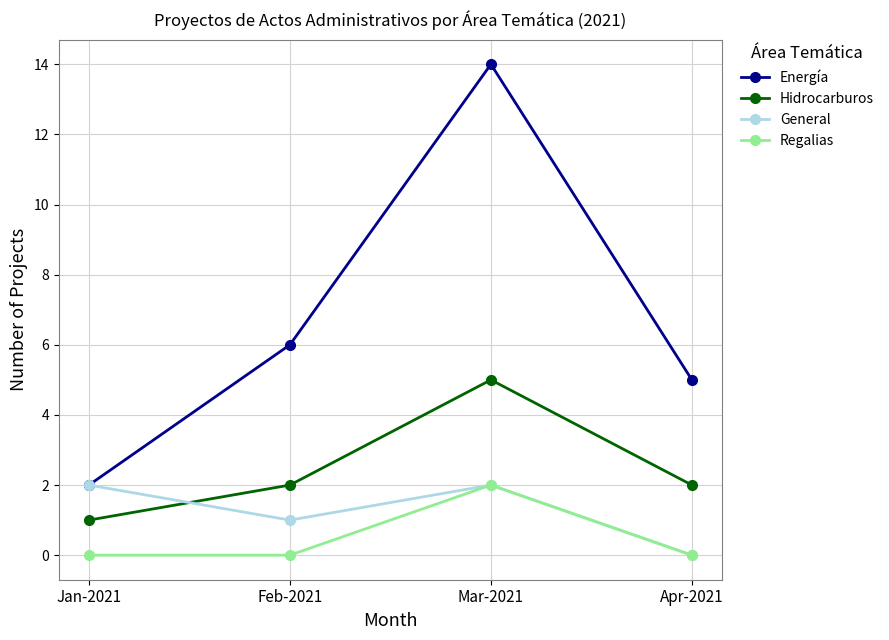

What is the total value across all series at Jan-2021?

5